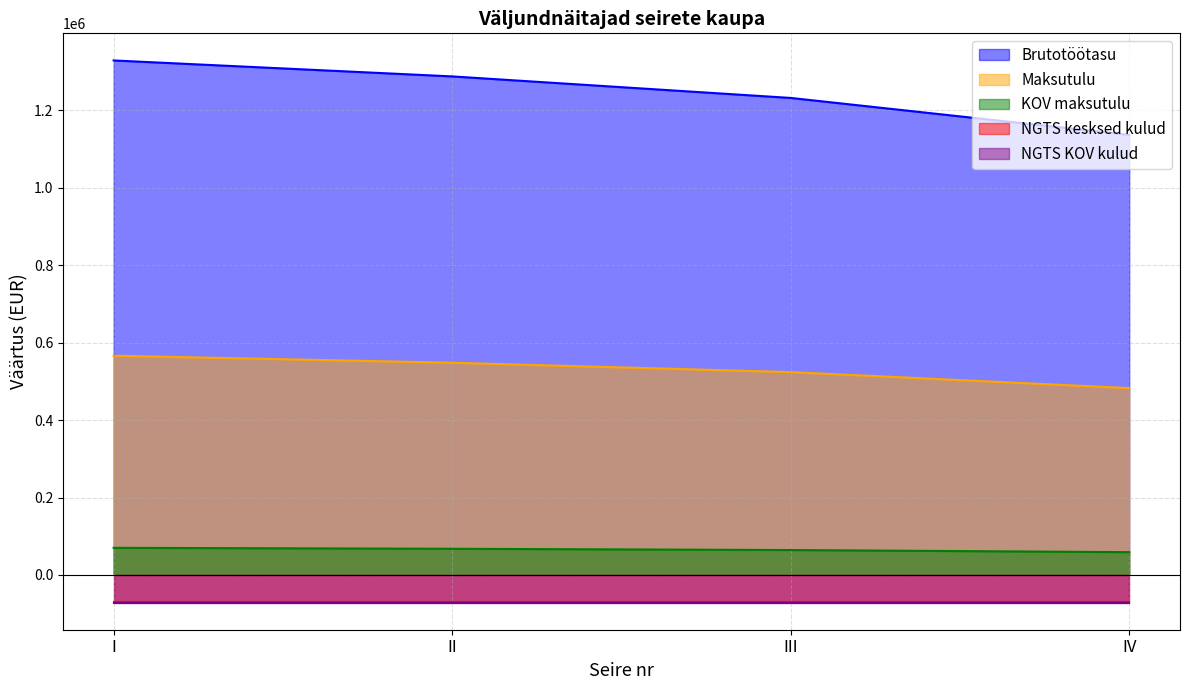

True or false: KOV maksutulu has more than 2 interior local peaks.

False